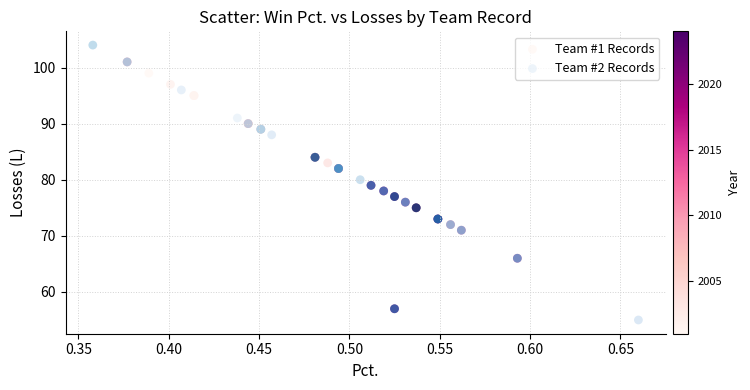

Which series reaches the maximum Y coordinate?

Team #2 Records